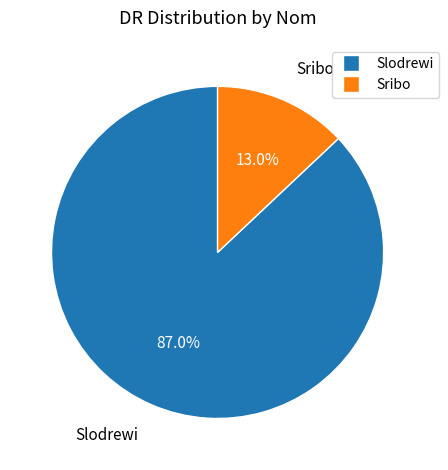

Combined, what portion of the pie is Sribo and Slodrewi?

100.0%